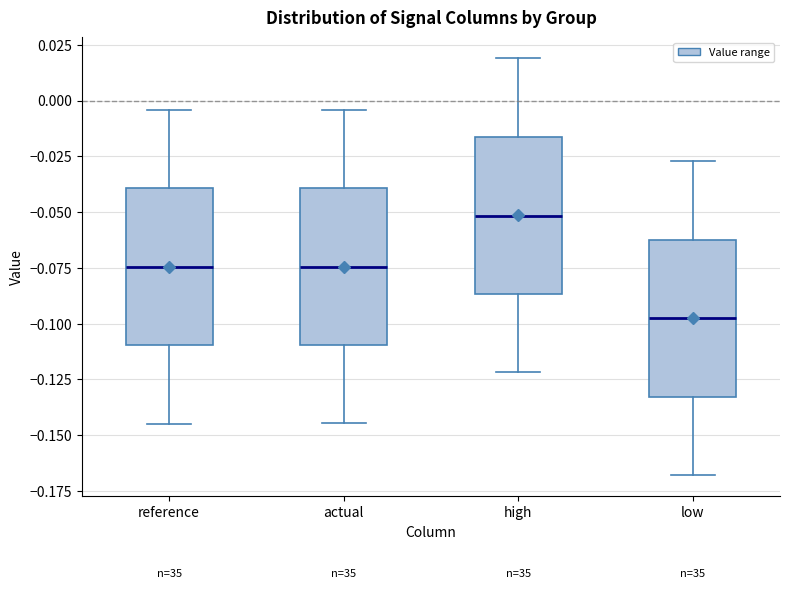

Which box has the lowest median line?

low